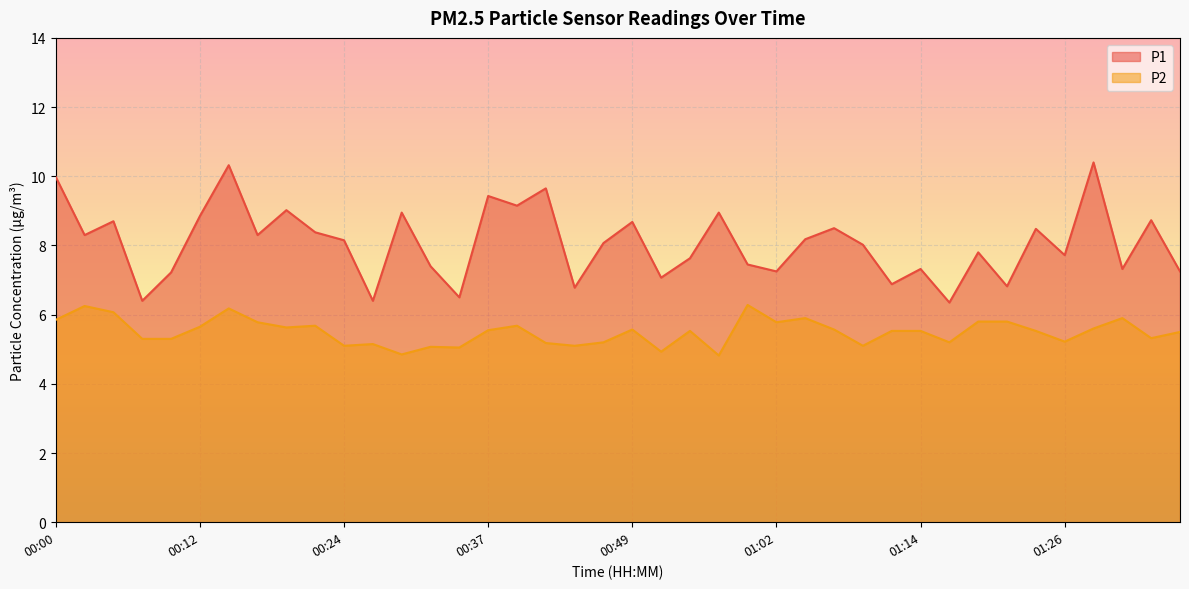

At which category does P2 reach its first local peak?

00:02